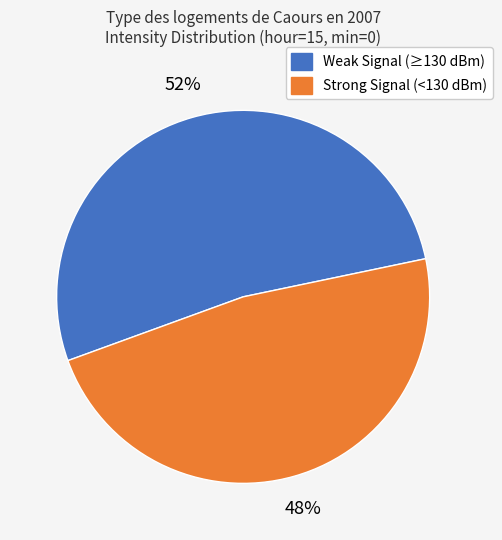

To the nearest percent, what is the average slice percentage?

50%